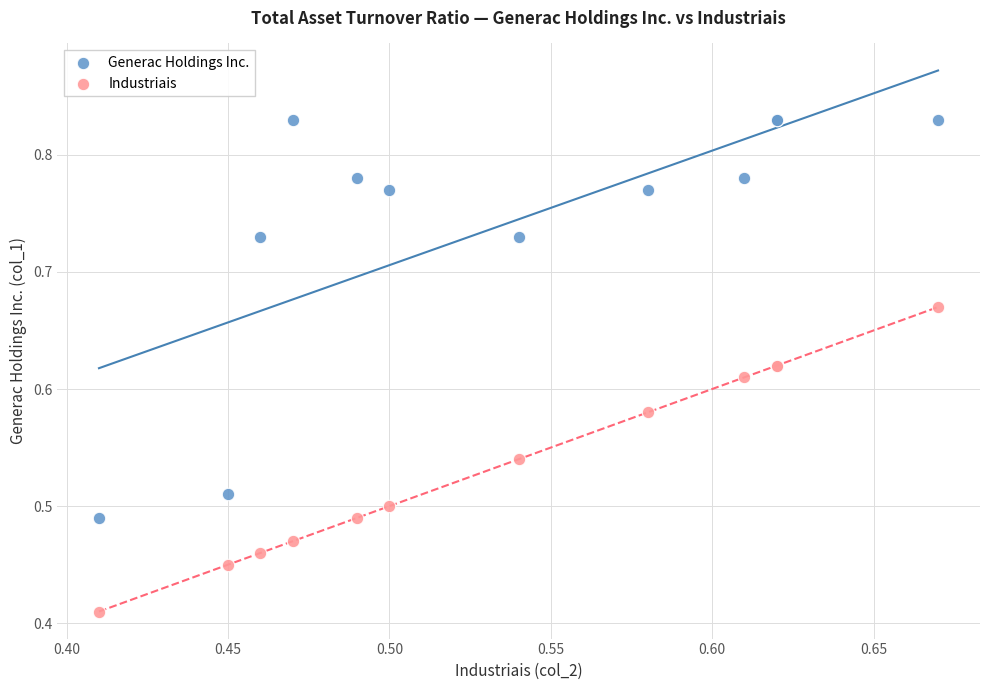

Which series contains the lowest Y value?

Industriais